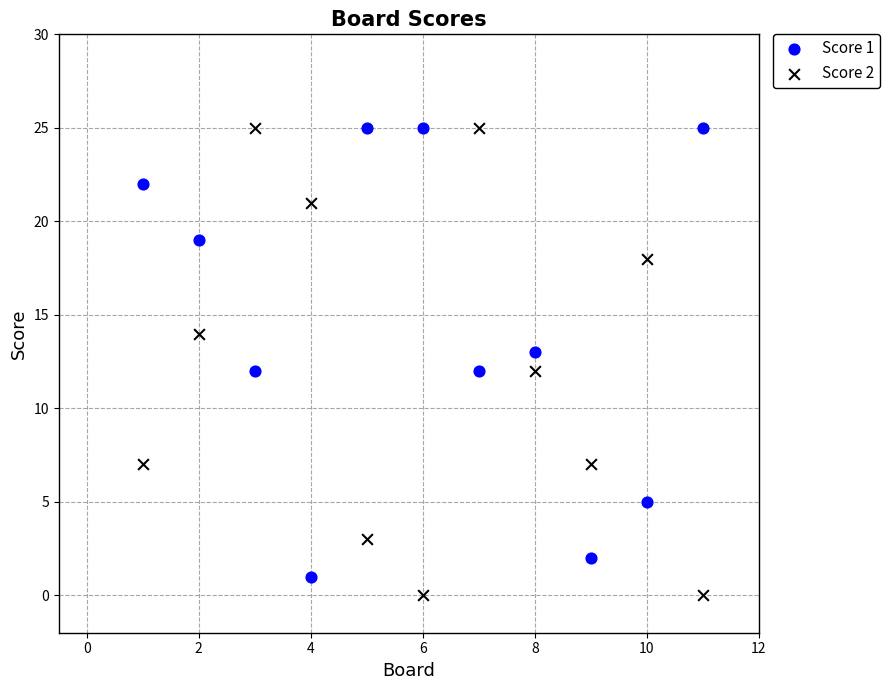

What is the X range (max minus min) for the scatter plot?

10